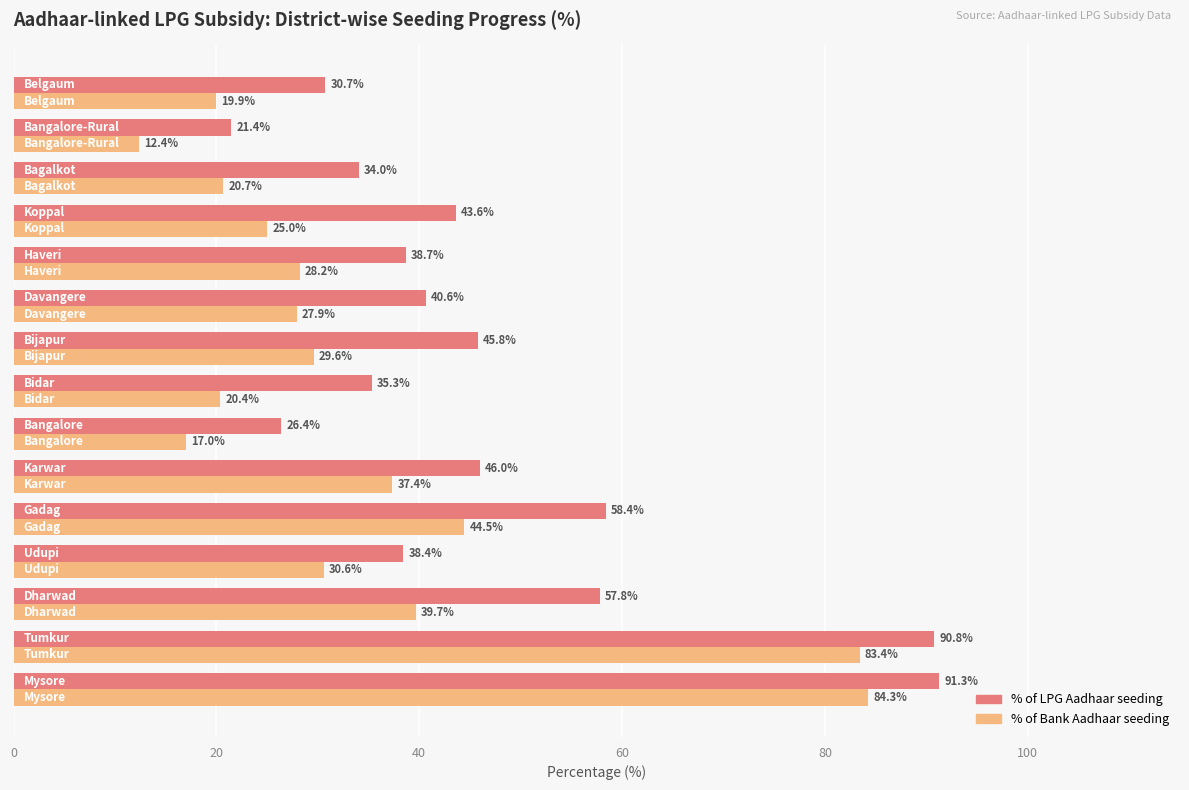

List the series in order of their peak value, highest first.

% of LPG Aadhaar seeding, % of Bank Aadhaar seeding